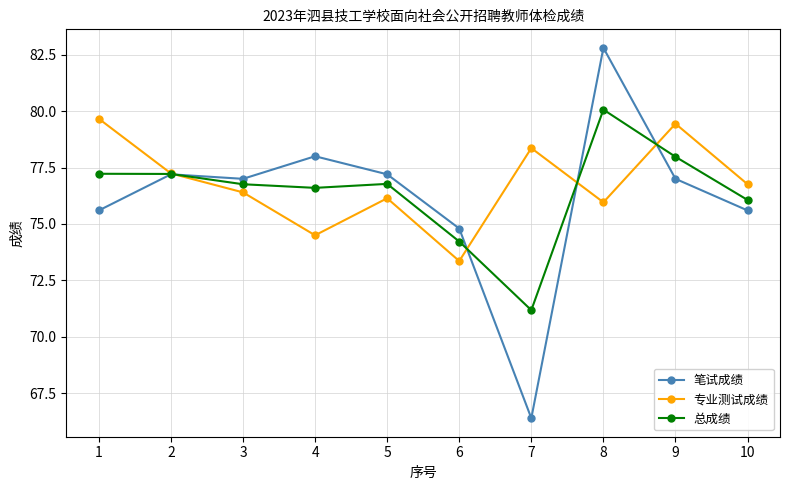

What is the sum of all 笔试成绩 values?

761.6